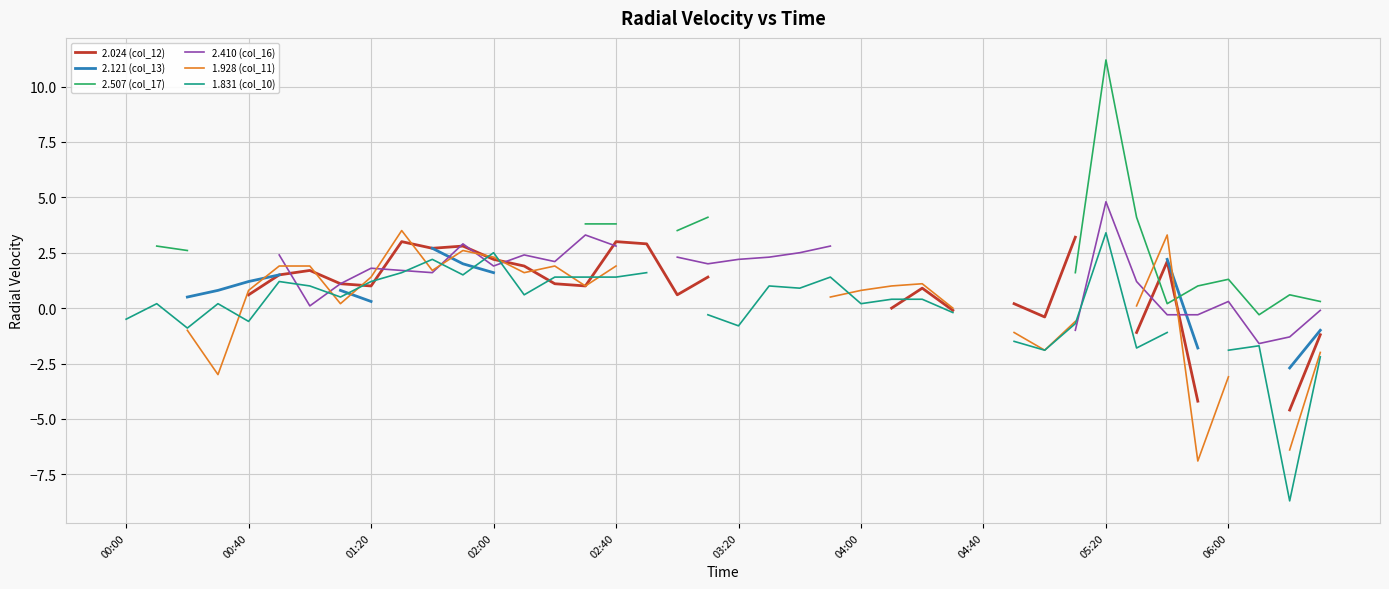

Between 02:00 and 05:20, which series saw the biggest shift?

2.507 (col_17)